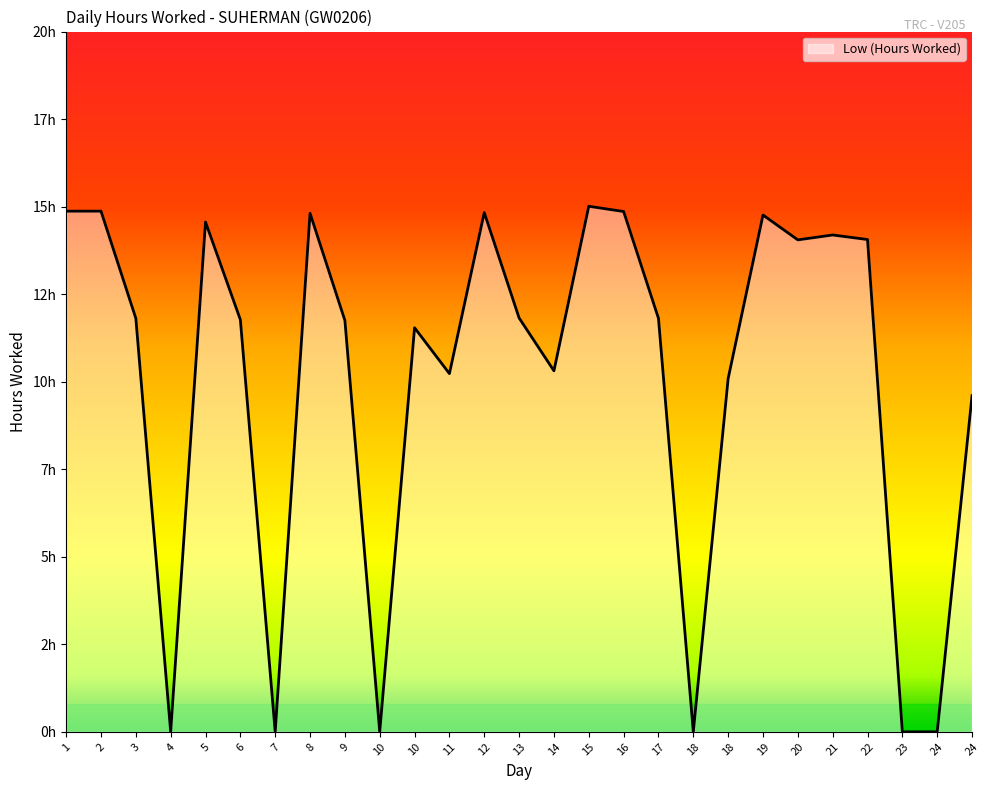

What is the change in value from 13 to 18?

-11.8